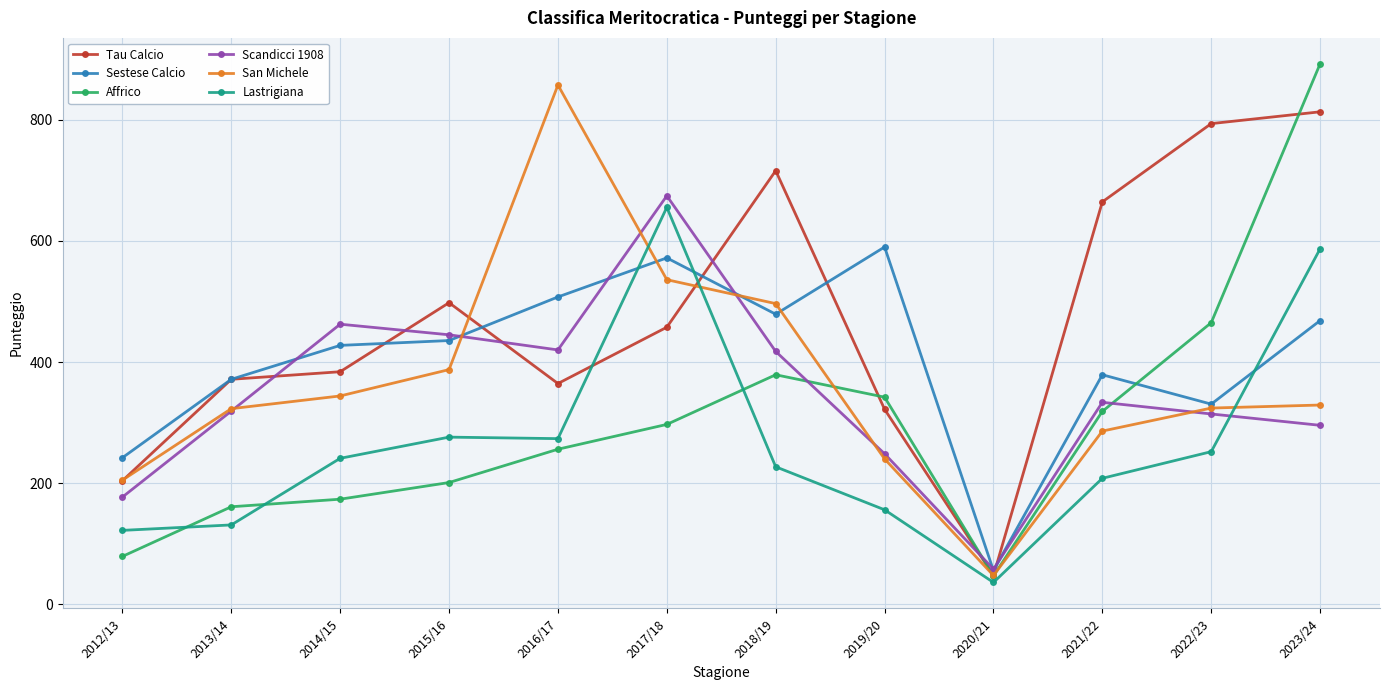

What is the label of the 10th point from the right?

2014/15